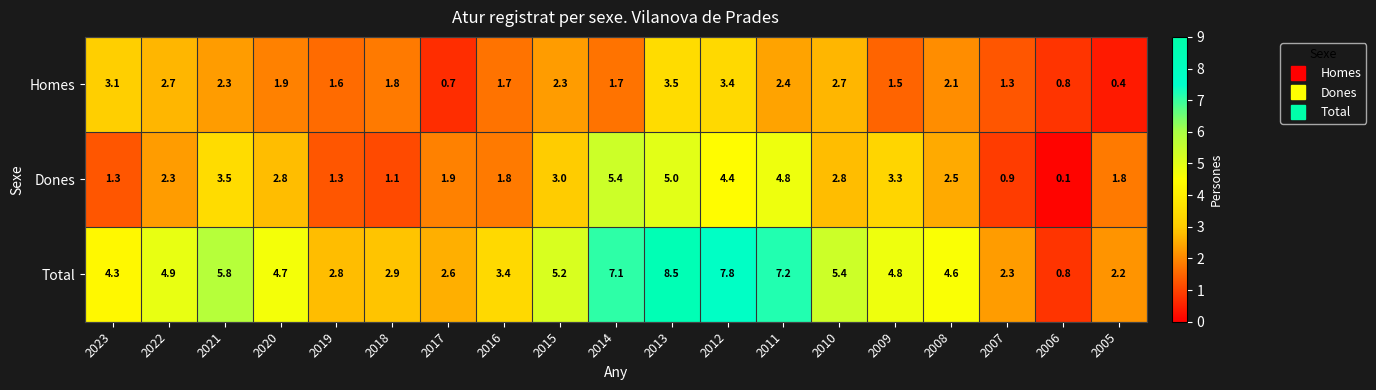

How many categories are shown in the chart?

19